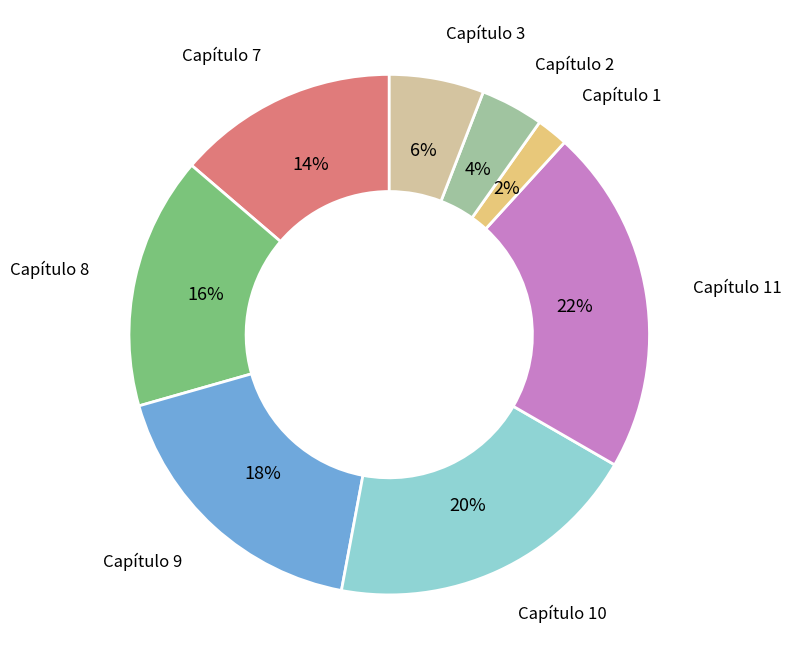

To the nearest percent, what is the difference between the largest and smallest slice percentages?

20%